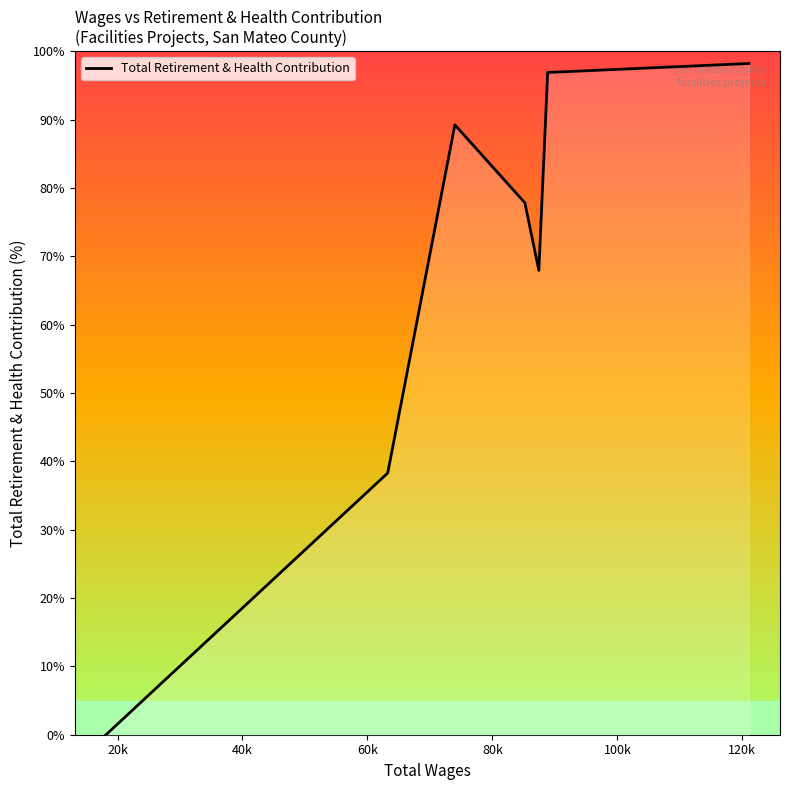

Which has a higher value, 40k or 120k?

120k